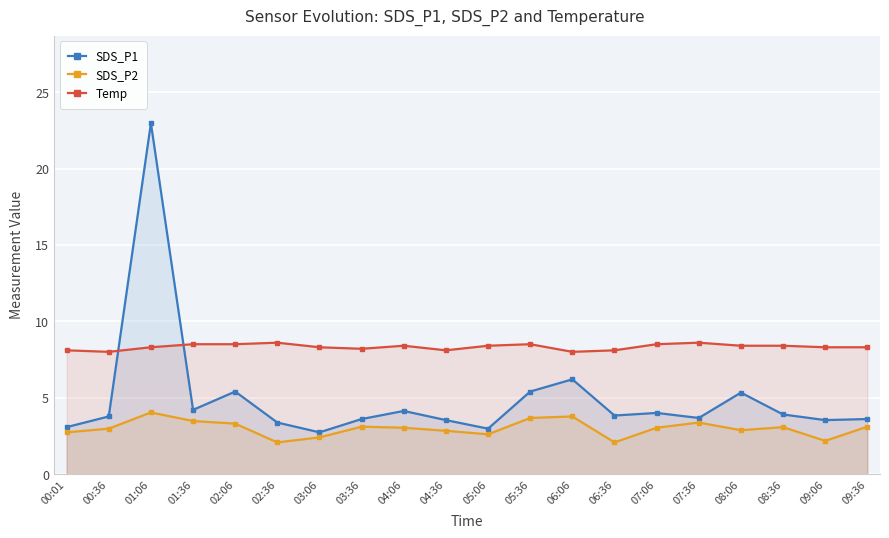

What is the spread (max minus min) of values at 09:36?

5.2